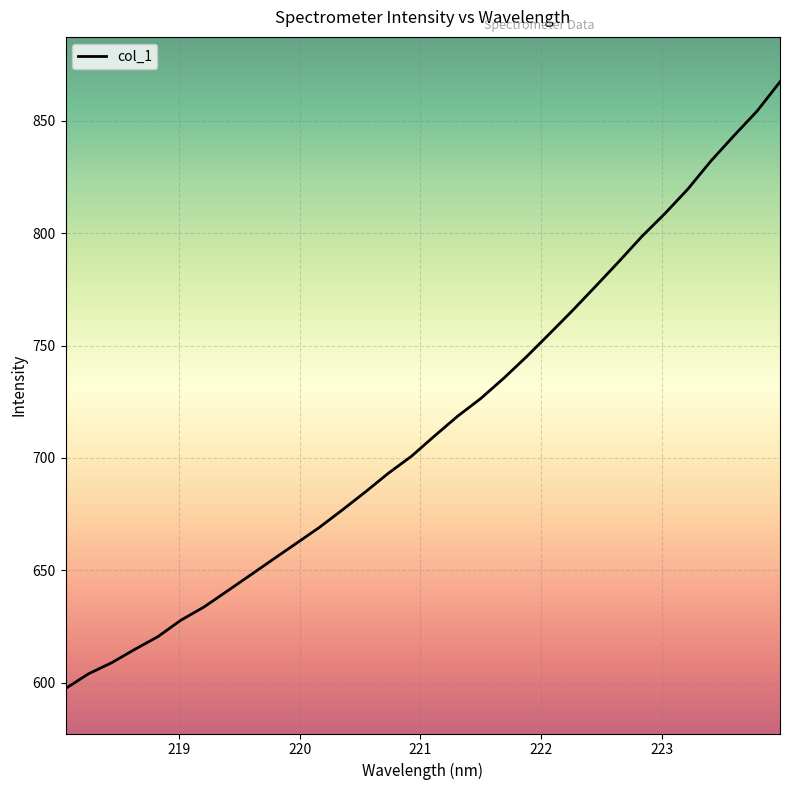

What is the maximum value shown in the chart?

867.3